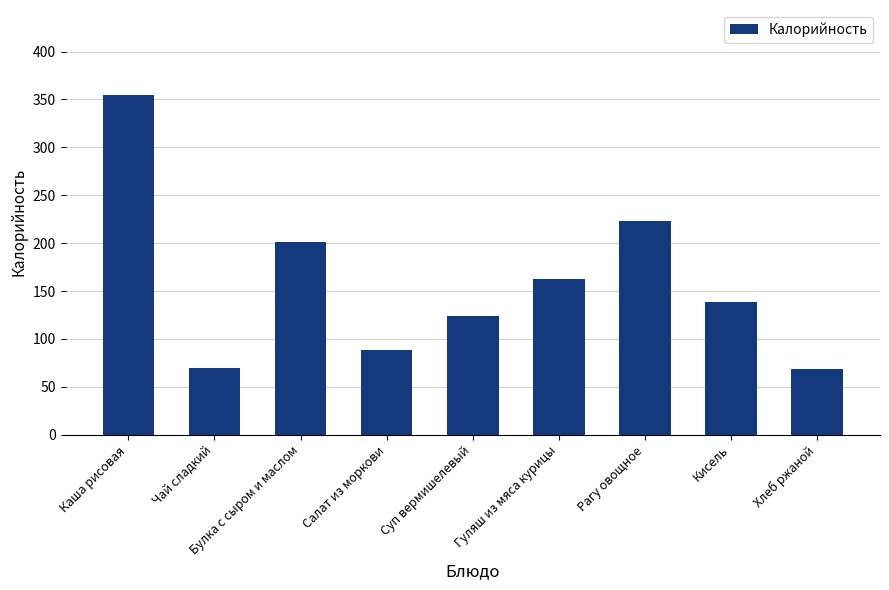

What is the change in value from Рагу овощное to Кисель?

-84.4